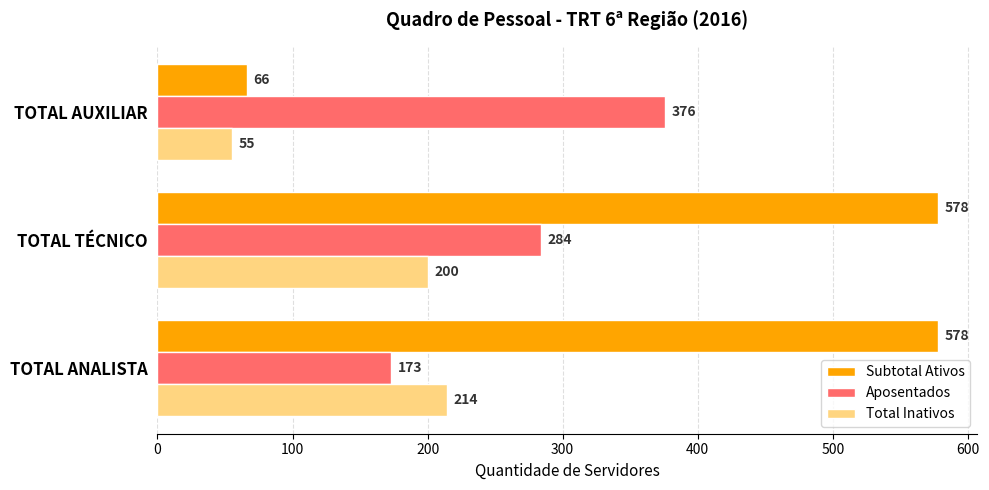

What is the maximum value for Total Inativos?

214